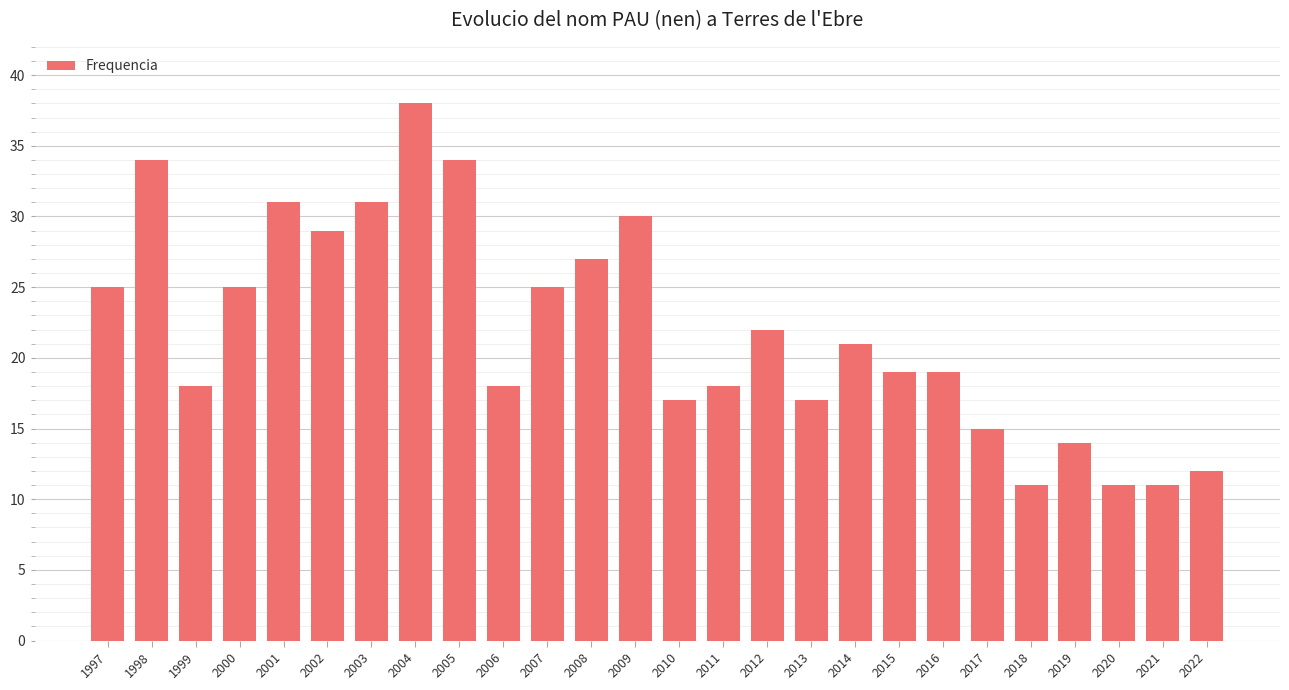

What is the minimum value shown in the chart?

11